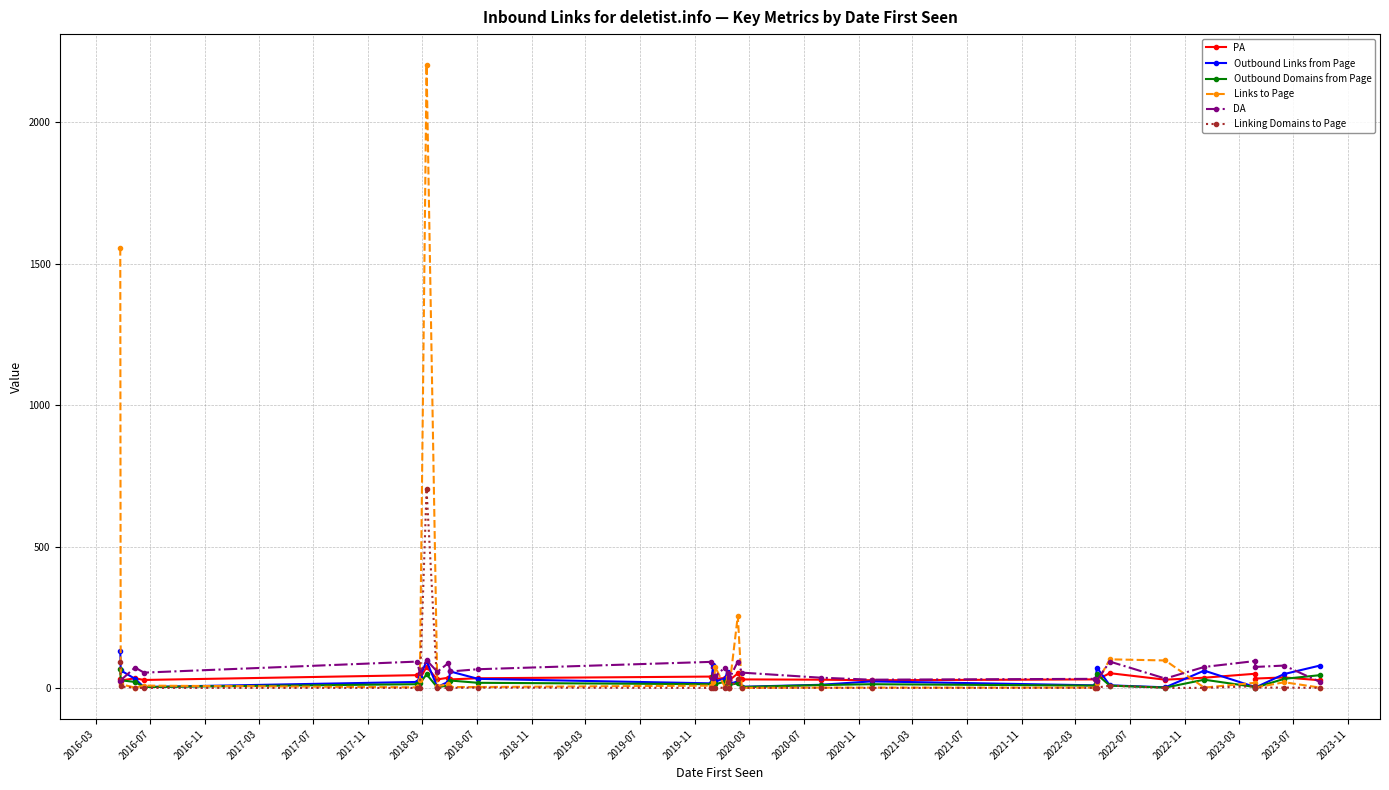

Is the value of Outbound Domains from Page at 2019-07 greater than the value of PA at 2021-07?

No